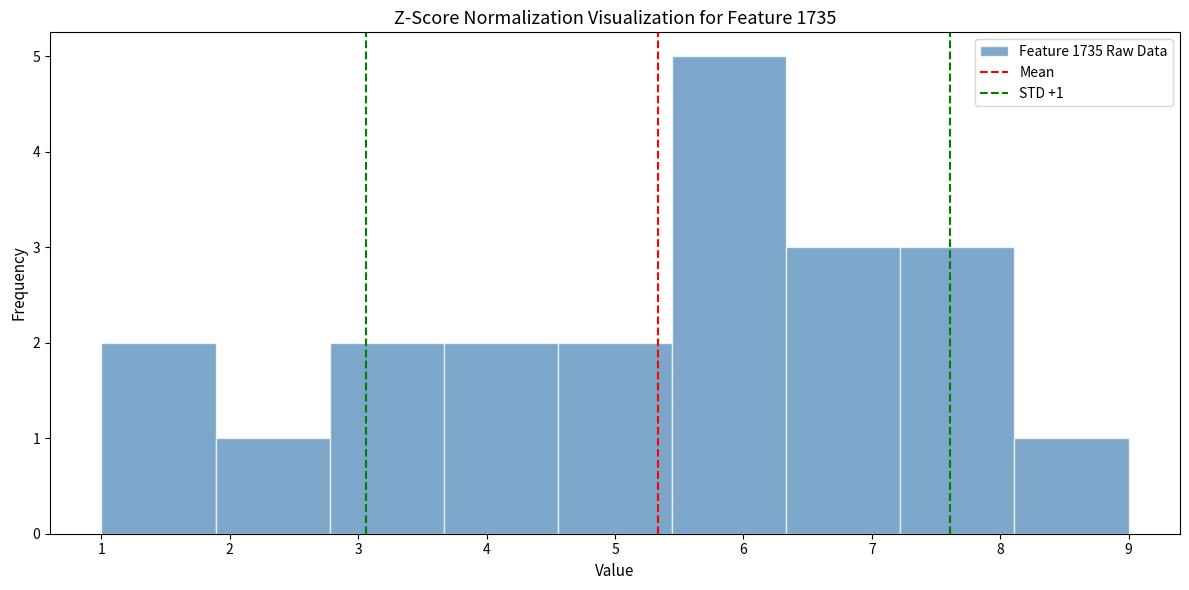

Over which range of the x-axis is the bar tallest?

5.4 to 6.3